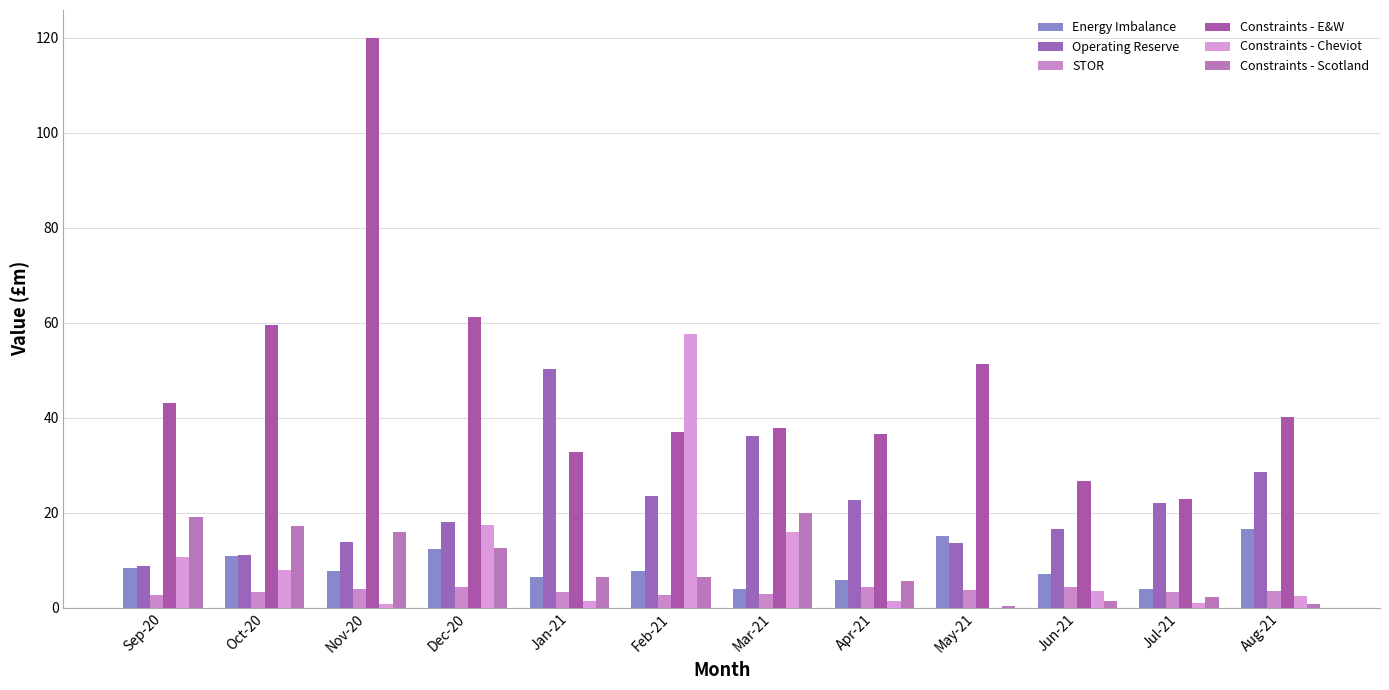

What are all the series names shown in the legend?

Energy Imbalance, Operating Reserve, STOR, Constraints - E&W, Constraints - Cheviot, Constraints - Scotland